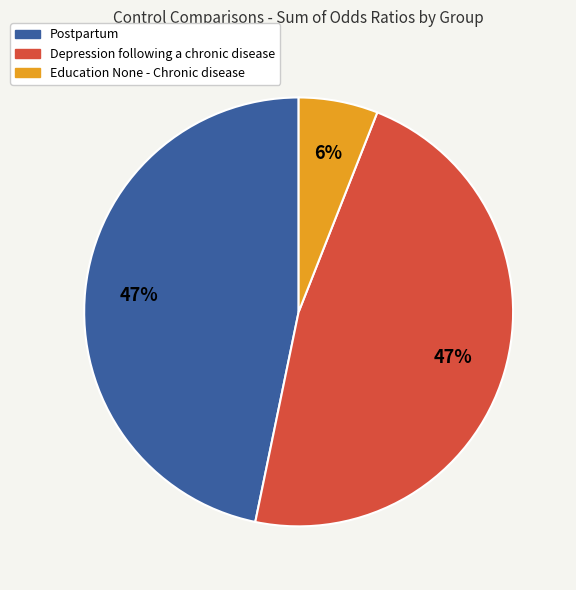

To the nearest percent, what is the difference between the largest and smallest slice percentages?

41%